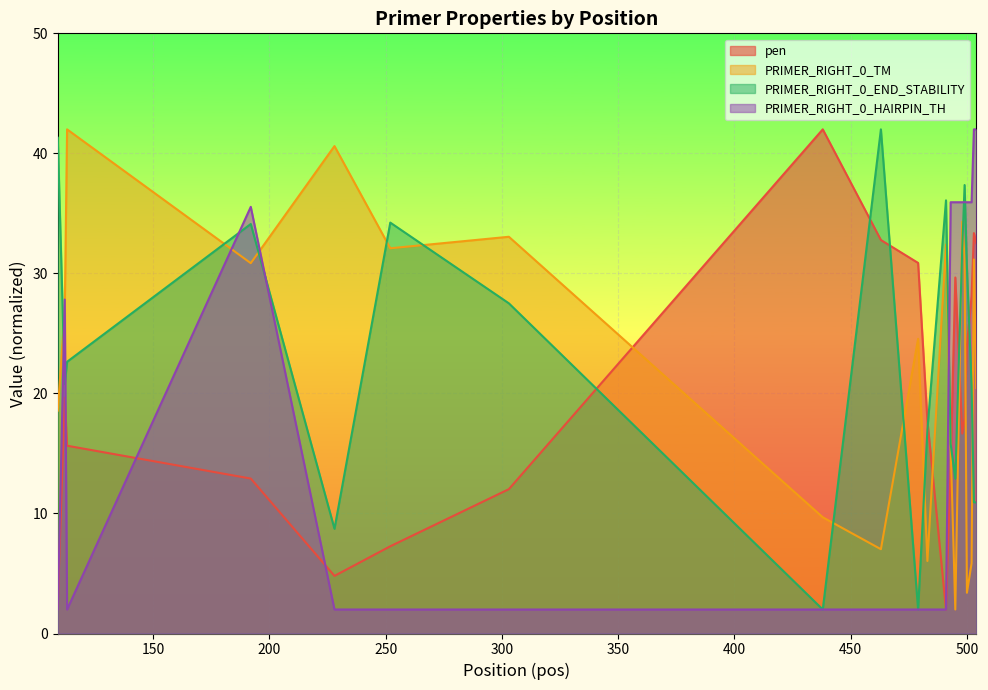

After their last crossing, which series has the higher values: PRIMER_RIGHT_0_HAIRPIN_TH or PRIMER_RIGHT_0_TM?

PRIMER_RIGHT_0_HAIRPIN_TH